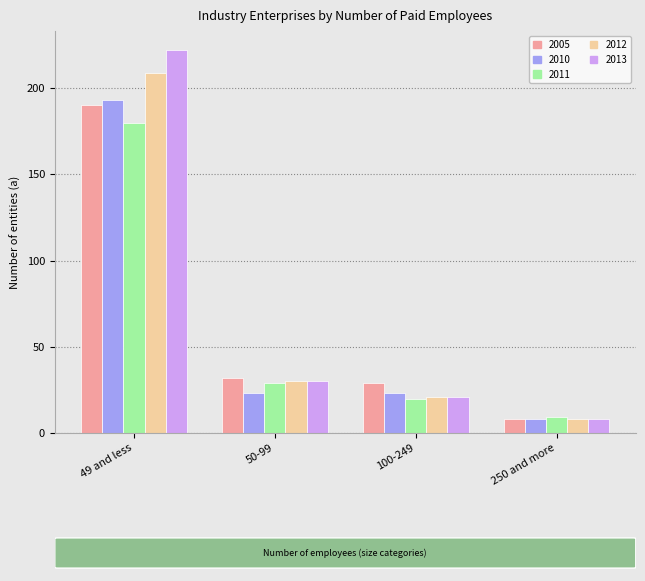

List the labels in order of 2013 value, smallest first.

250 and more, 100-249, 50-99, 49 and less